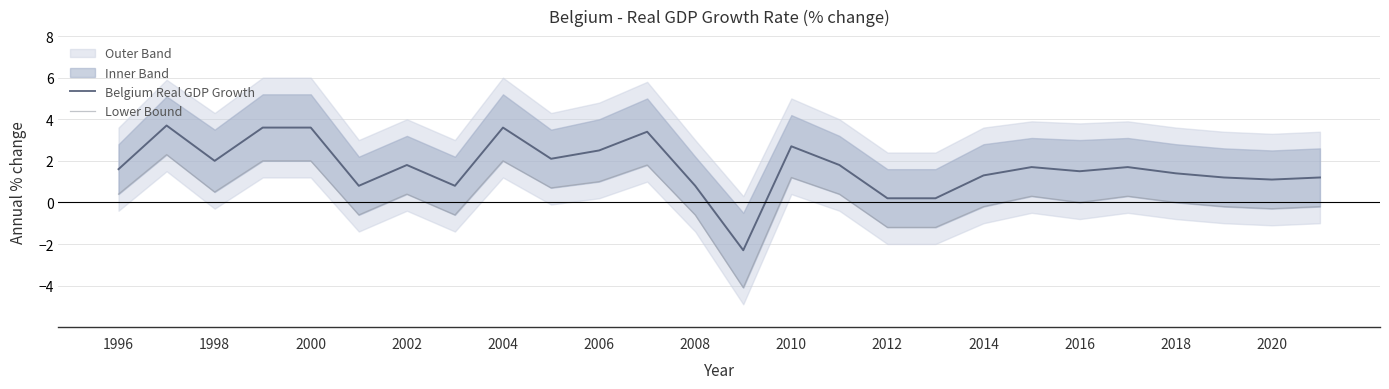

At how many categories does at least one series exceed -3?

26